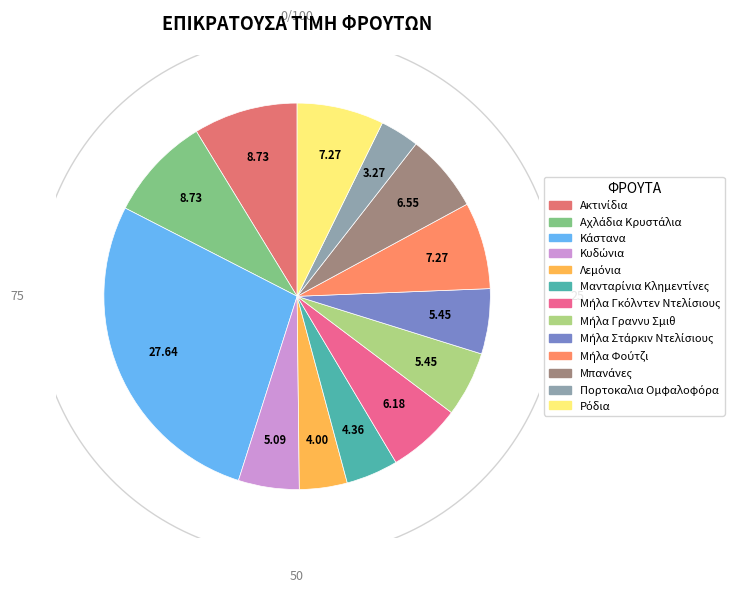

To the nearest percent, what is the difference between the largest and smallest slice percentages?

24%